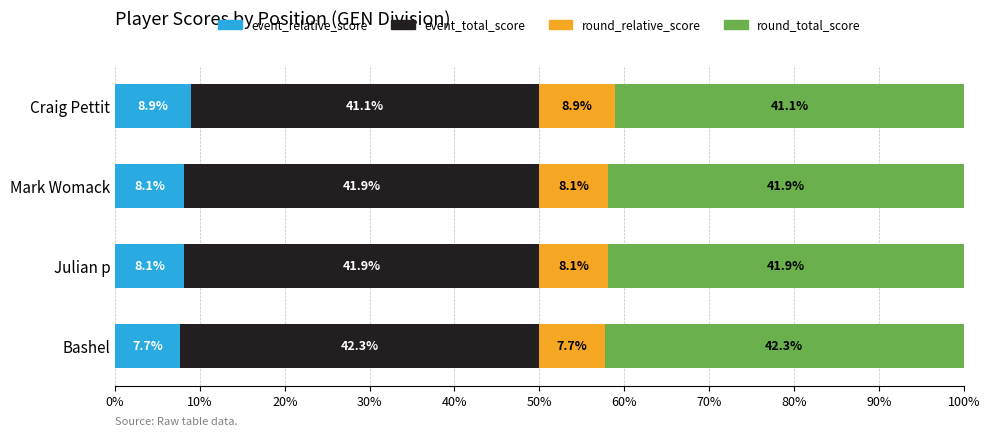

What is the approximate value of event_relative_score at Bashel?

7.7